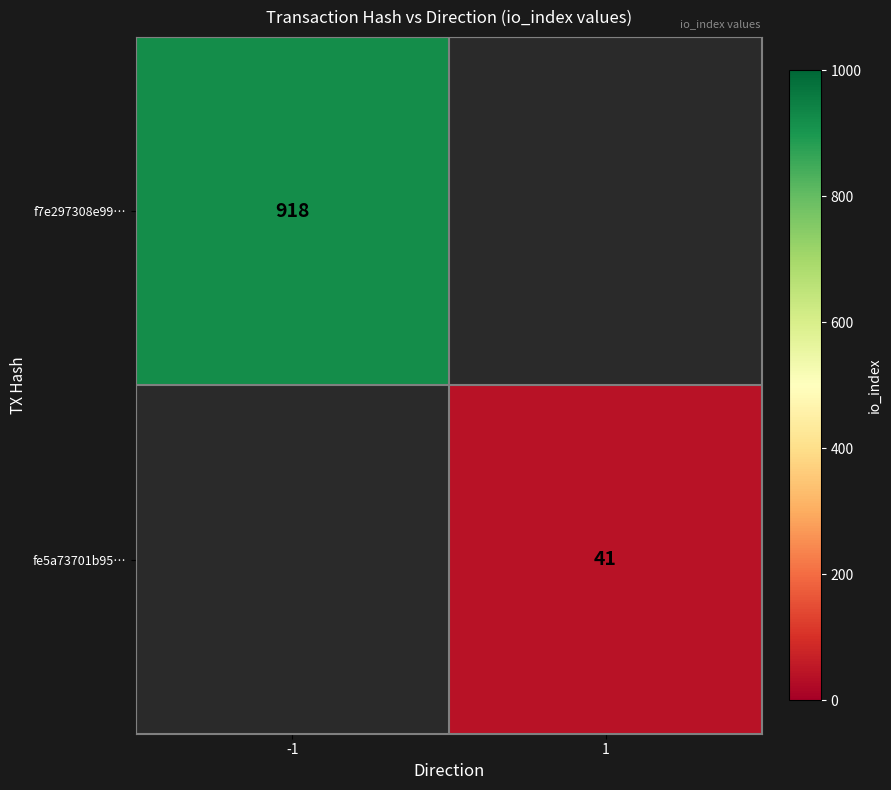

Is it true that f7e297308e99… equals 1516 at -1?

False